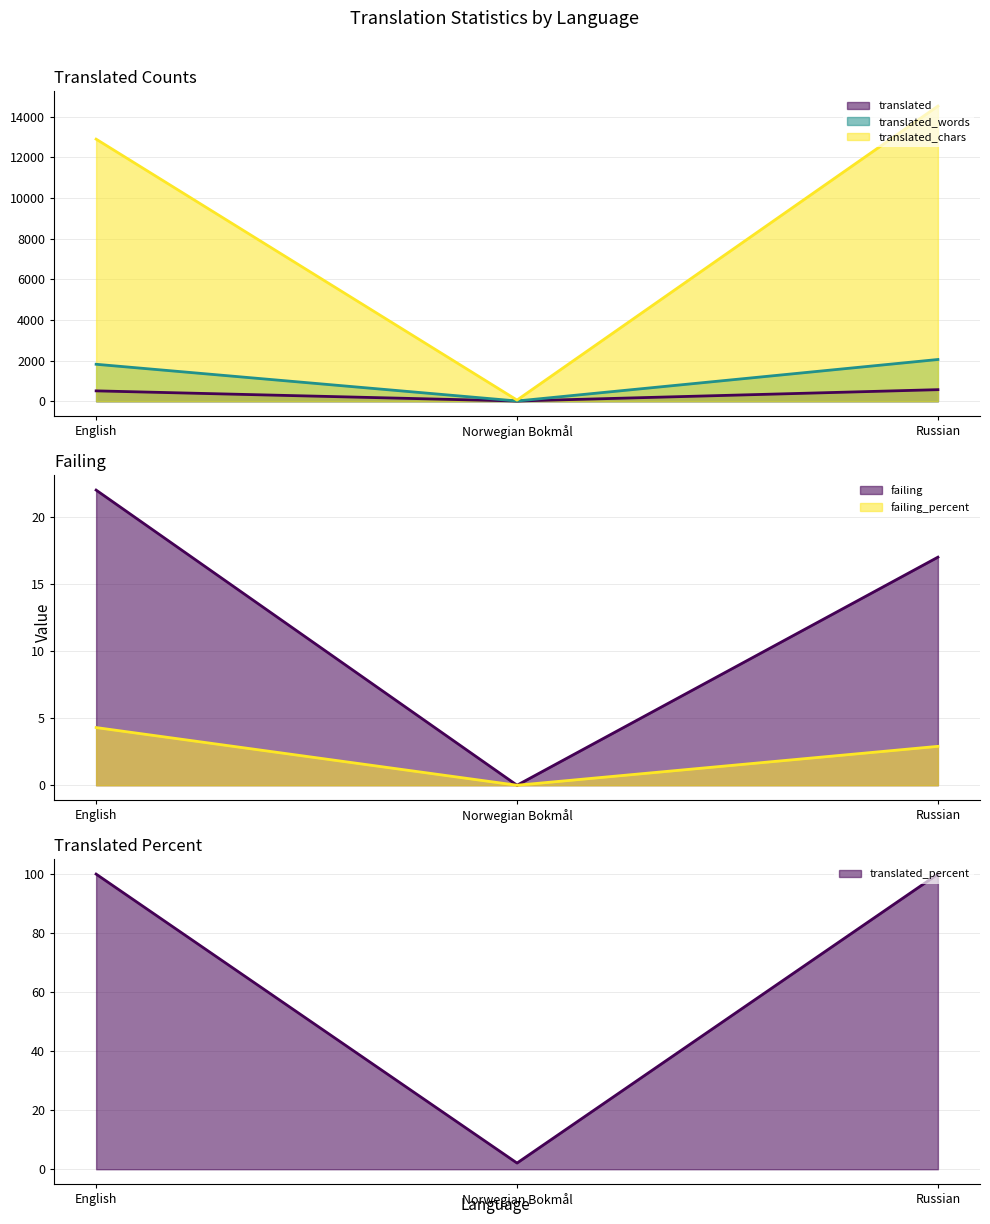

What is the sum of all failing (line) values?

39.0